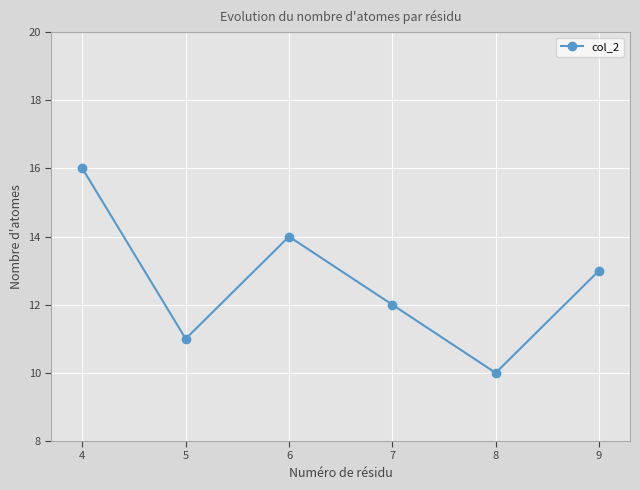

Which label corresponds to the largest value in the chart?

4